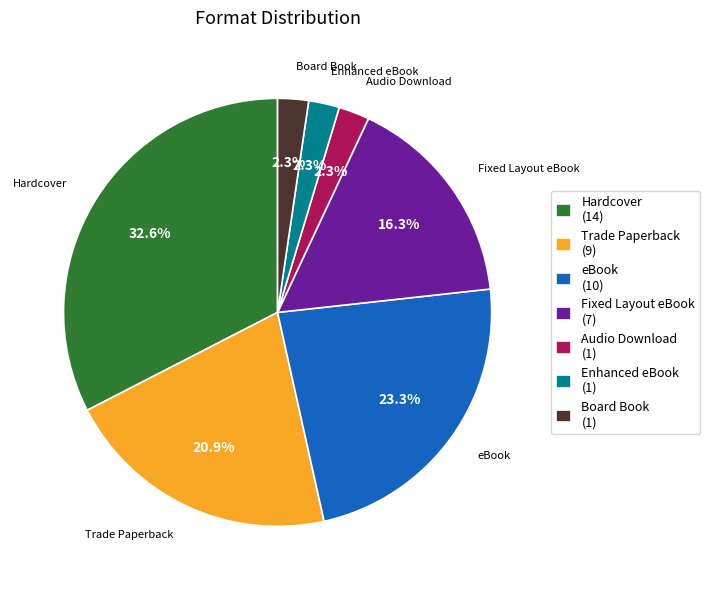

To the nearest percent, what is the difference between the largest and smallest slice percentages?

30%